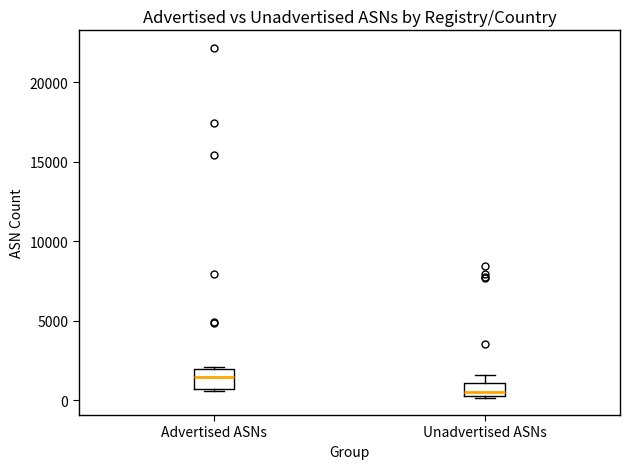

Where is the upper edge of the box for Unadvertised ASNs on the y-axis? The values are not printed on the chart, so give them approximately, as read against the axis.

1000